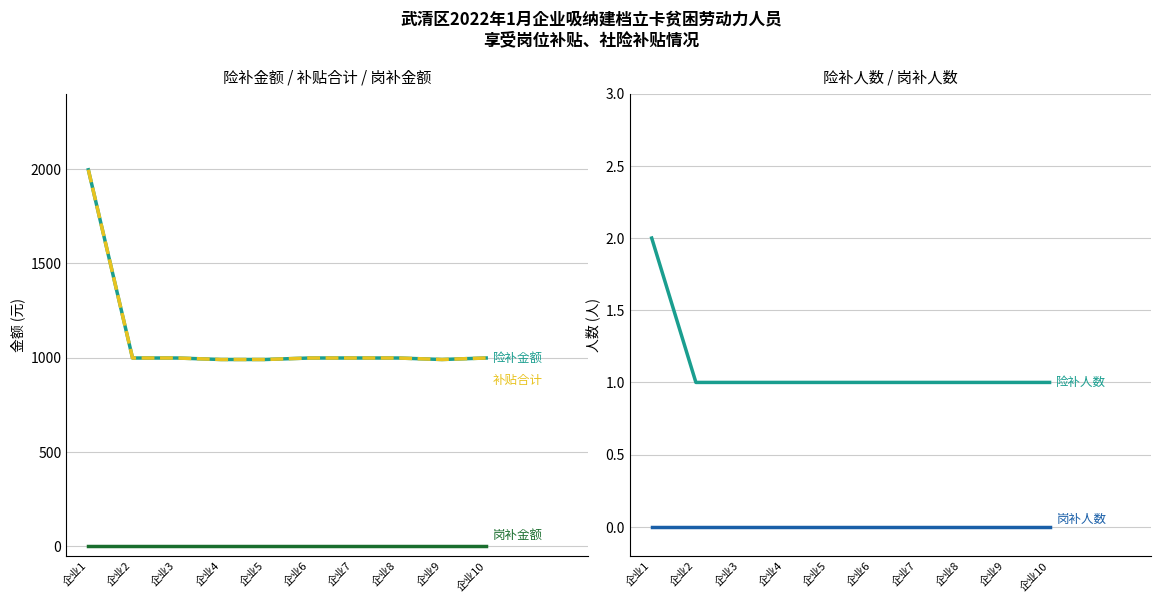

Which series has the largest total across all categories?

险补金额